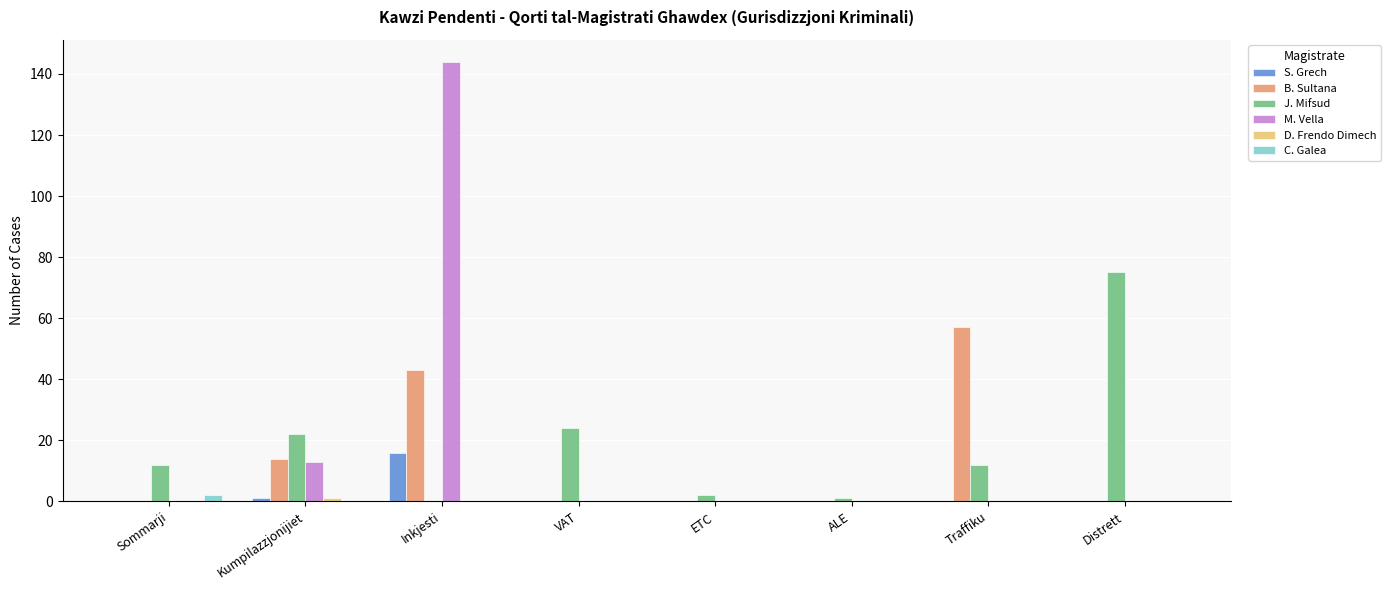

Which series changed the most between VAT and Traffiku?

B. Sultana